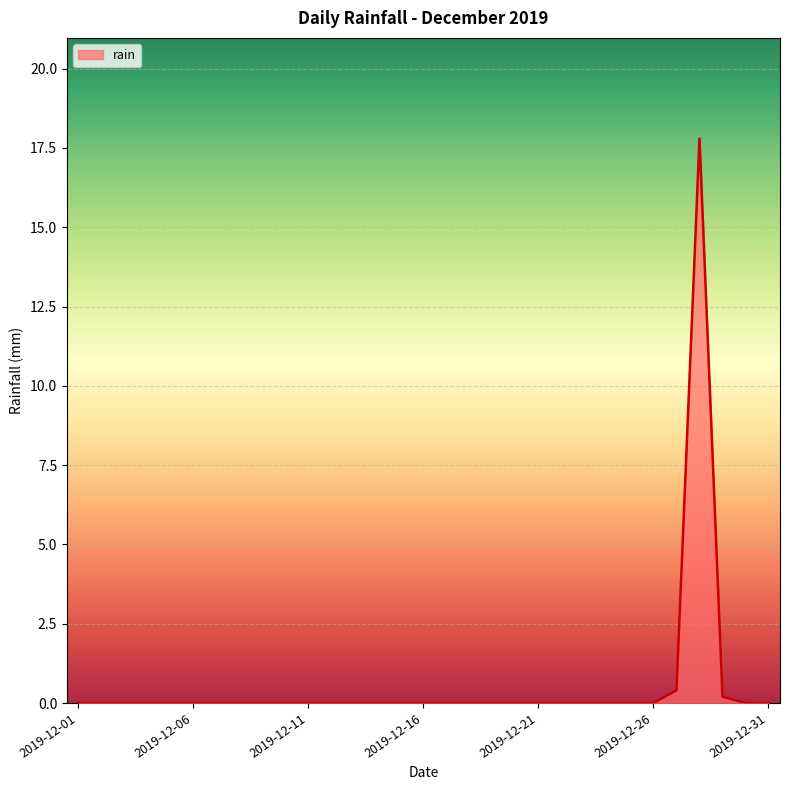

What is the difference between the maximum and minimum values?

17.8